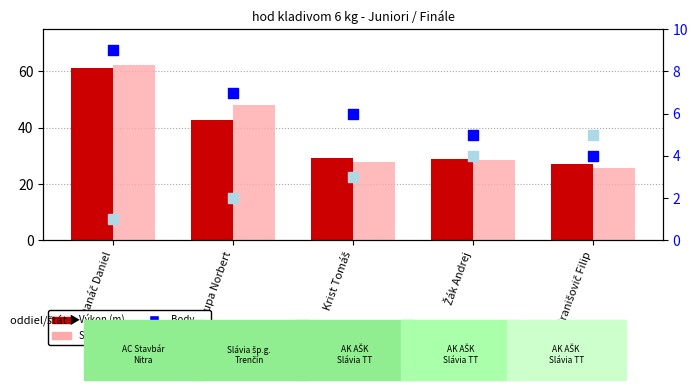

At which category is the sum across all series the highest?

Danáč Daniel